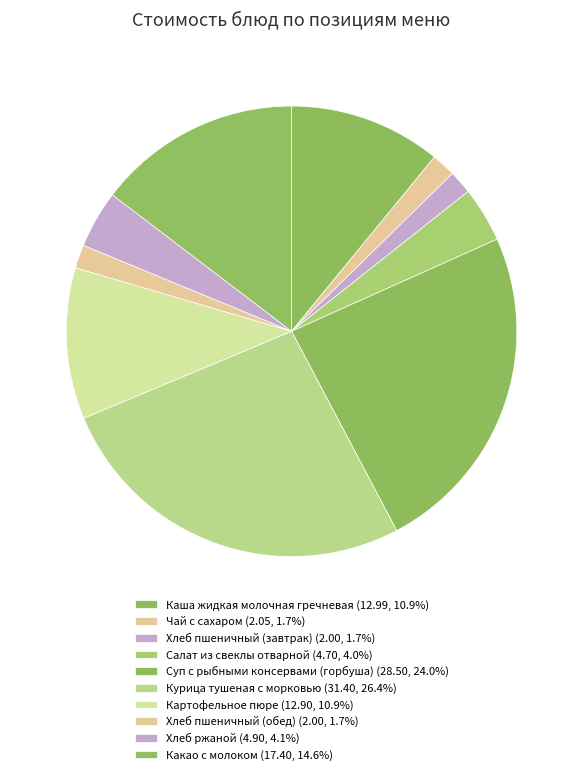

Count the number of slices in the pie.

10